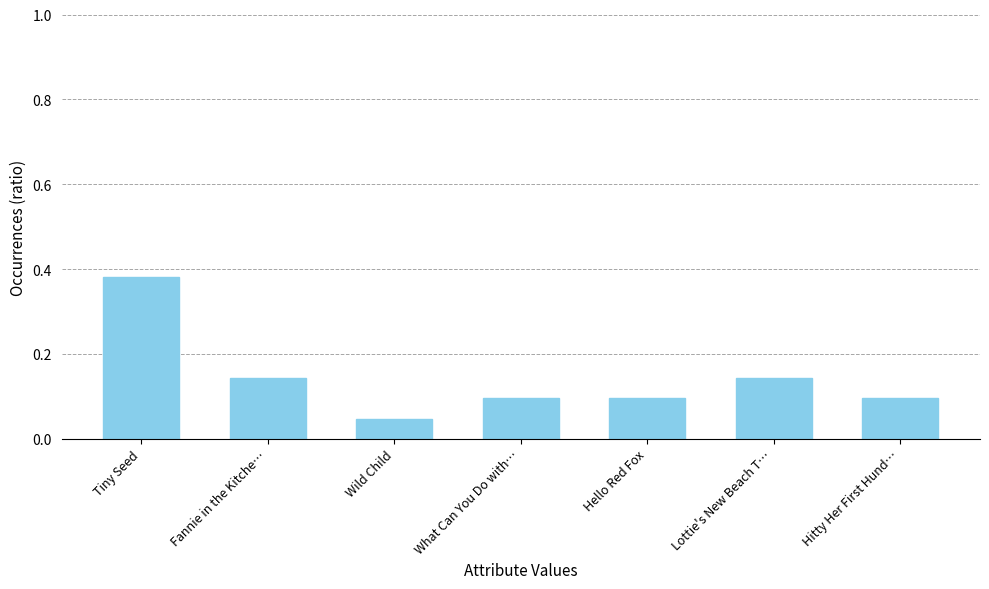

What is the sum of the values at Tiny Seed and What Can You Do with…?

0.5